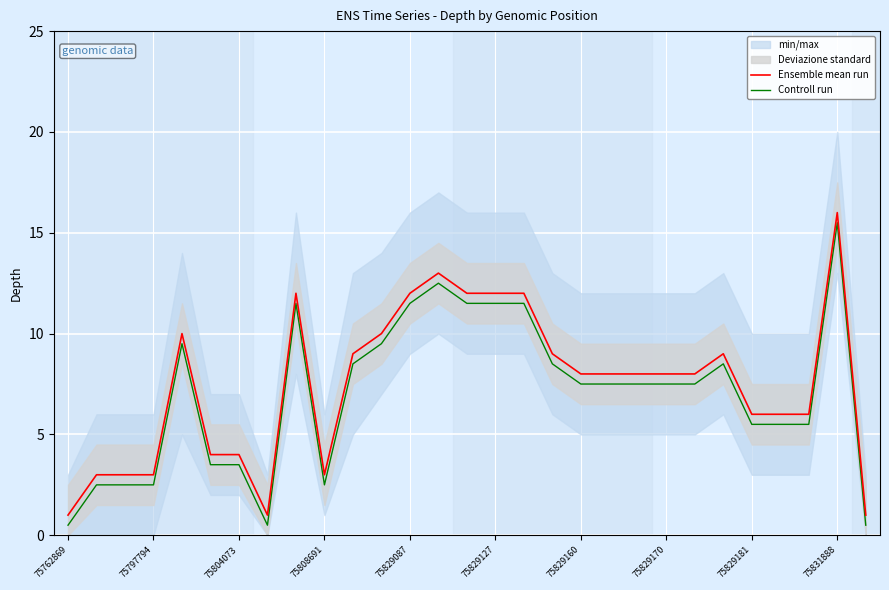

Which series has the largest range (max minus min)?

Ensemble mean run